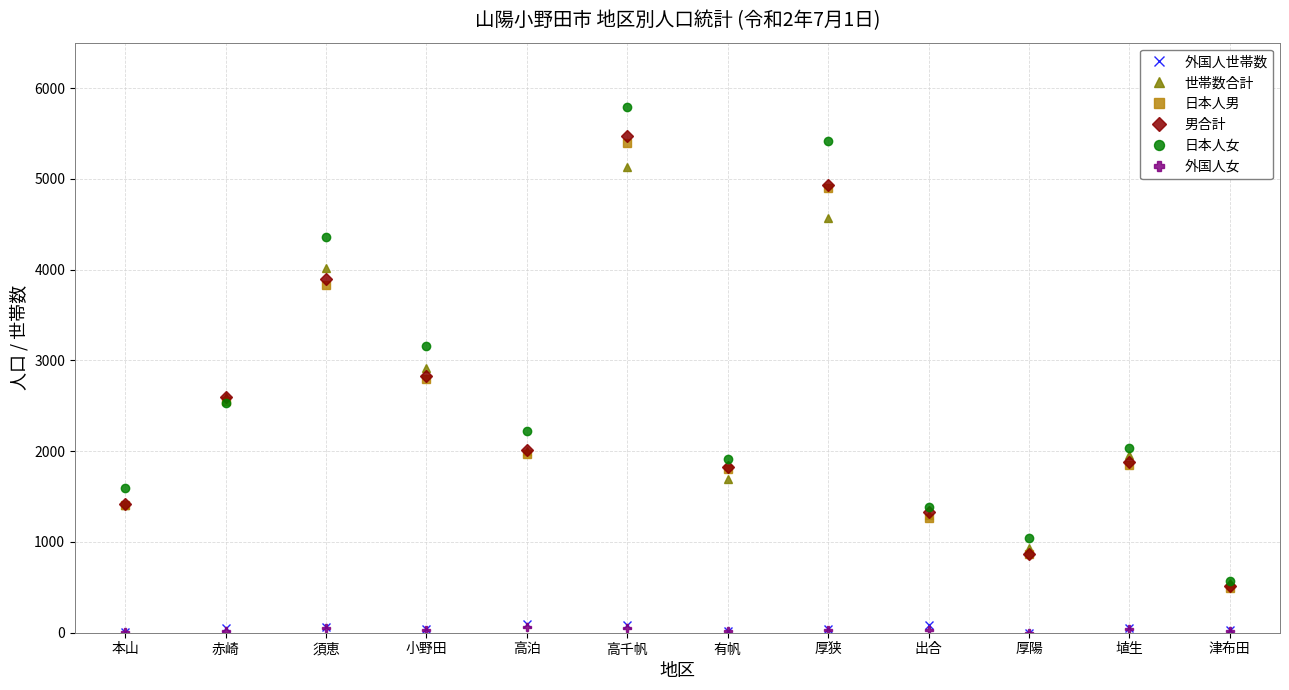

True or false: 男合計 and 外国人世帯数 intersect in this chart.

False